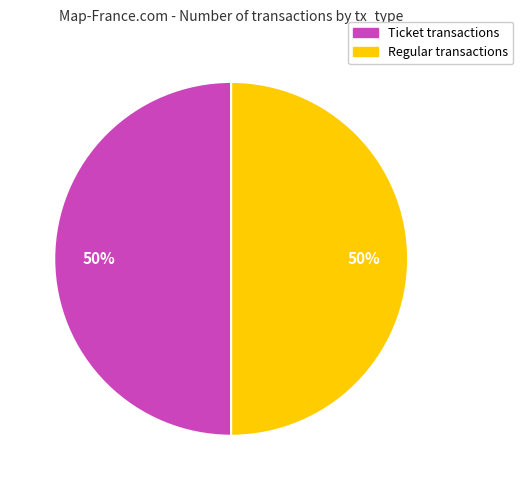

To the nearest percent, what is the average slice percentage?

50%